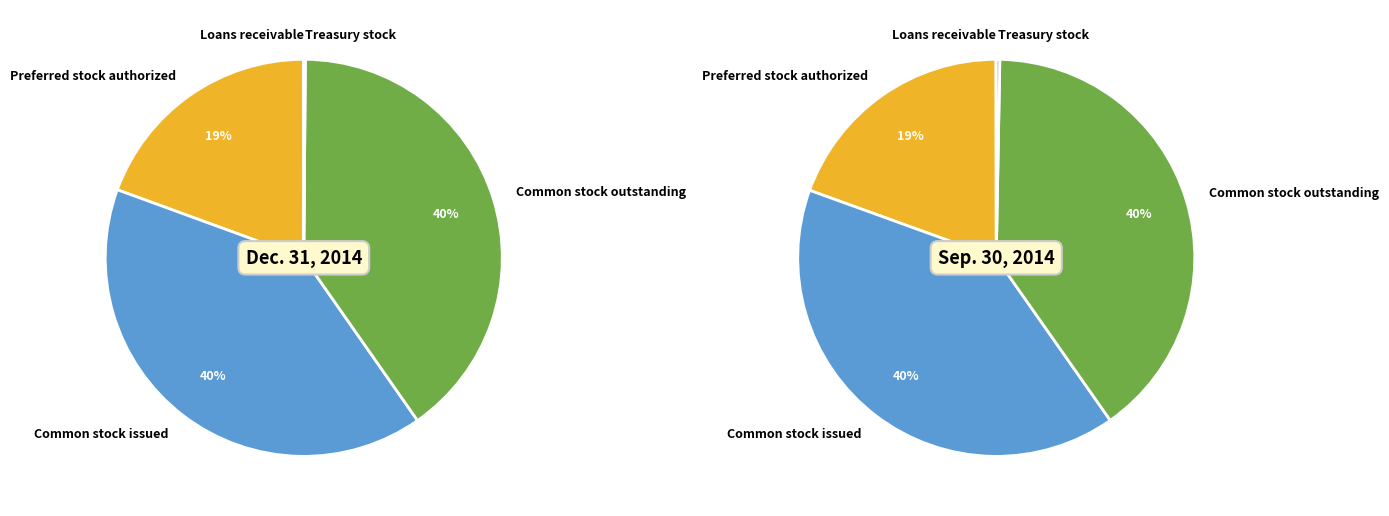

Is it true that Common stock issued is 31% of the pie?

False